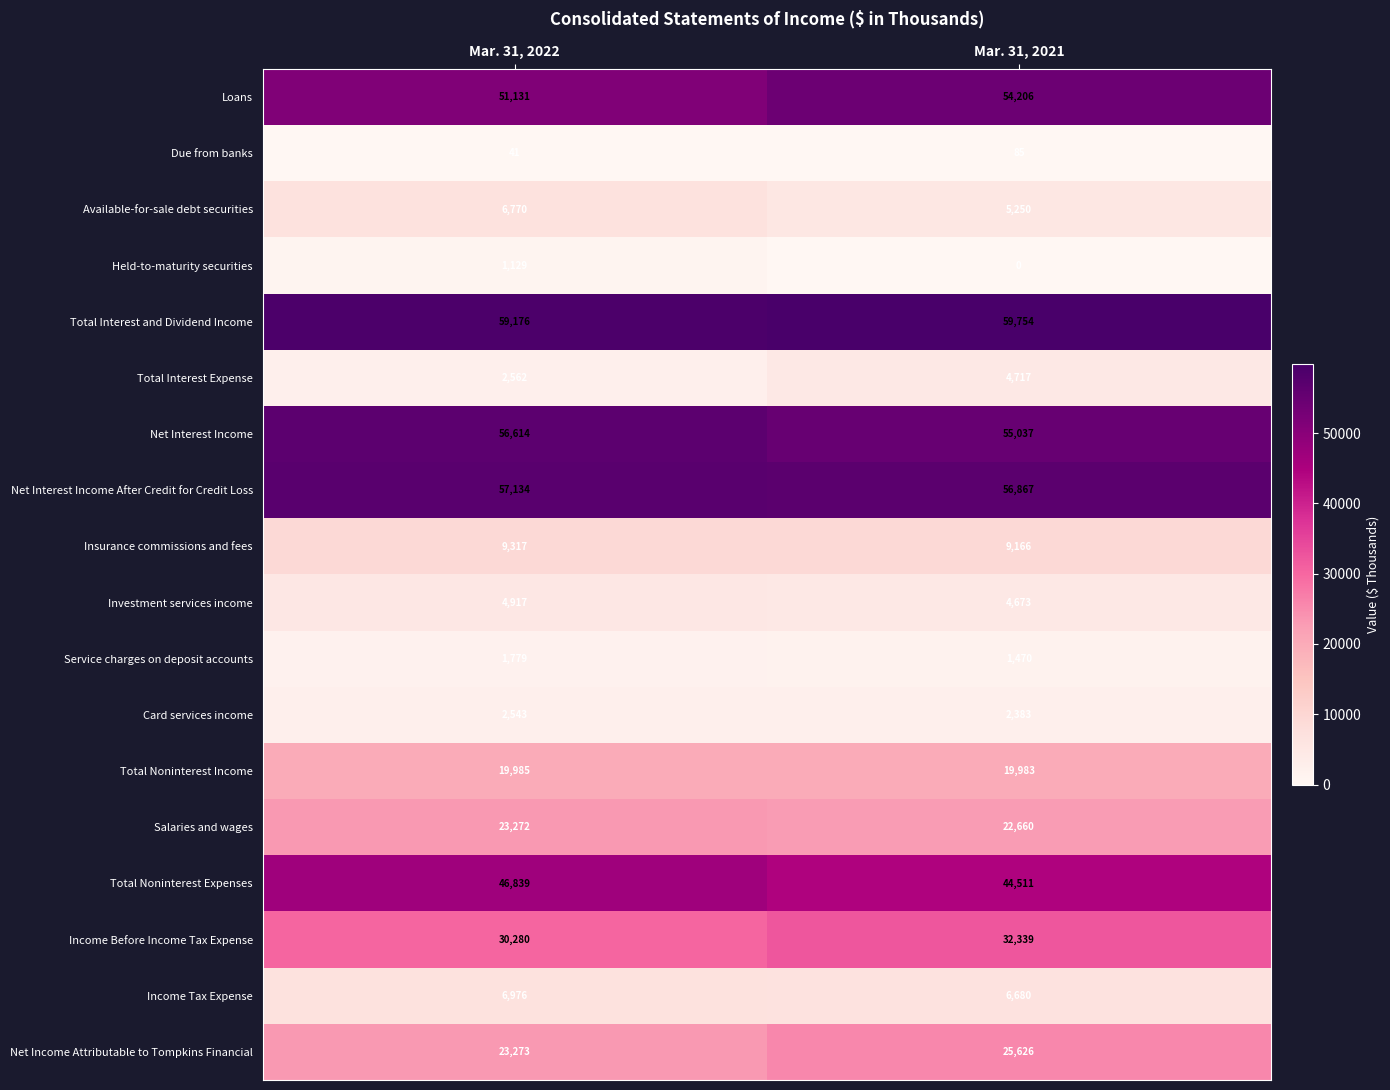

True or false: Total Interest and Dividend Income has a value of 59754 at Mar. 31, 2021.

True